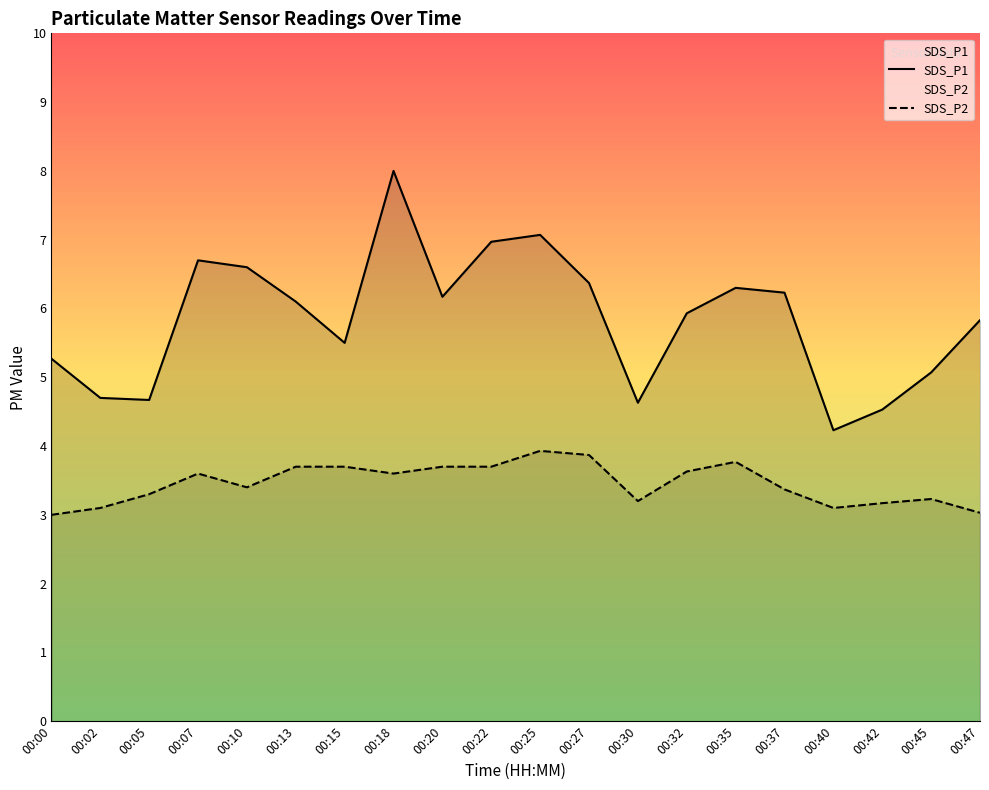

What is the value of the SDS_P2 point at the 10th from the left?

3.7